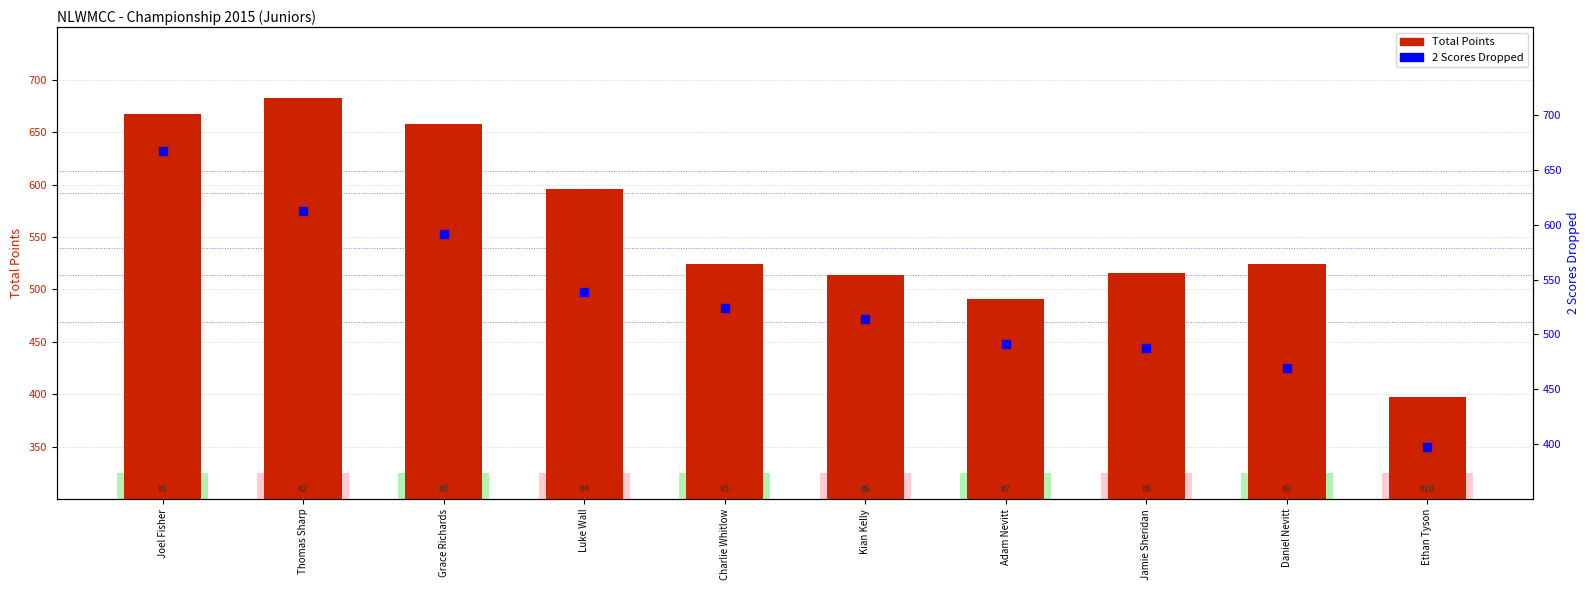

Which series has the largest range (max minus min)?

Total Points